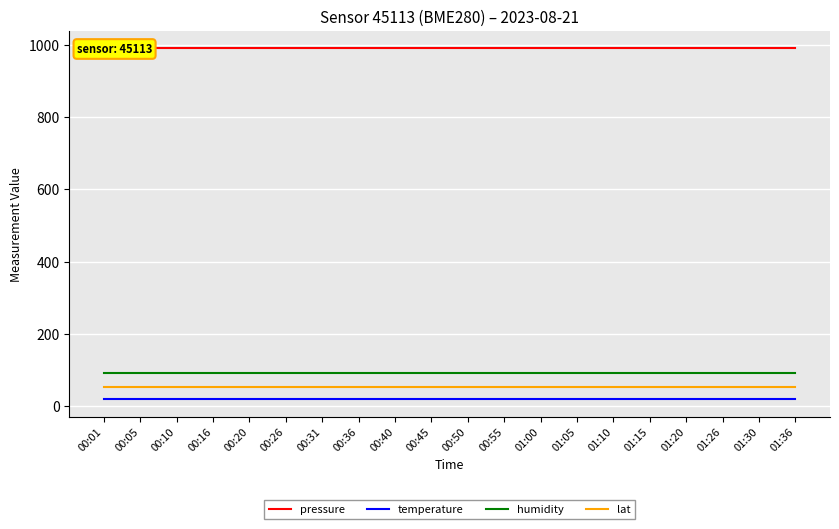

Which has a higher value, 01:00 or 00:40?

01:00